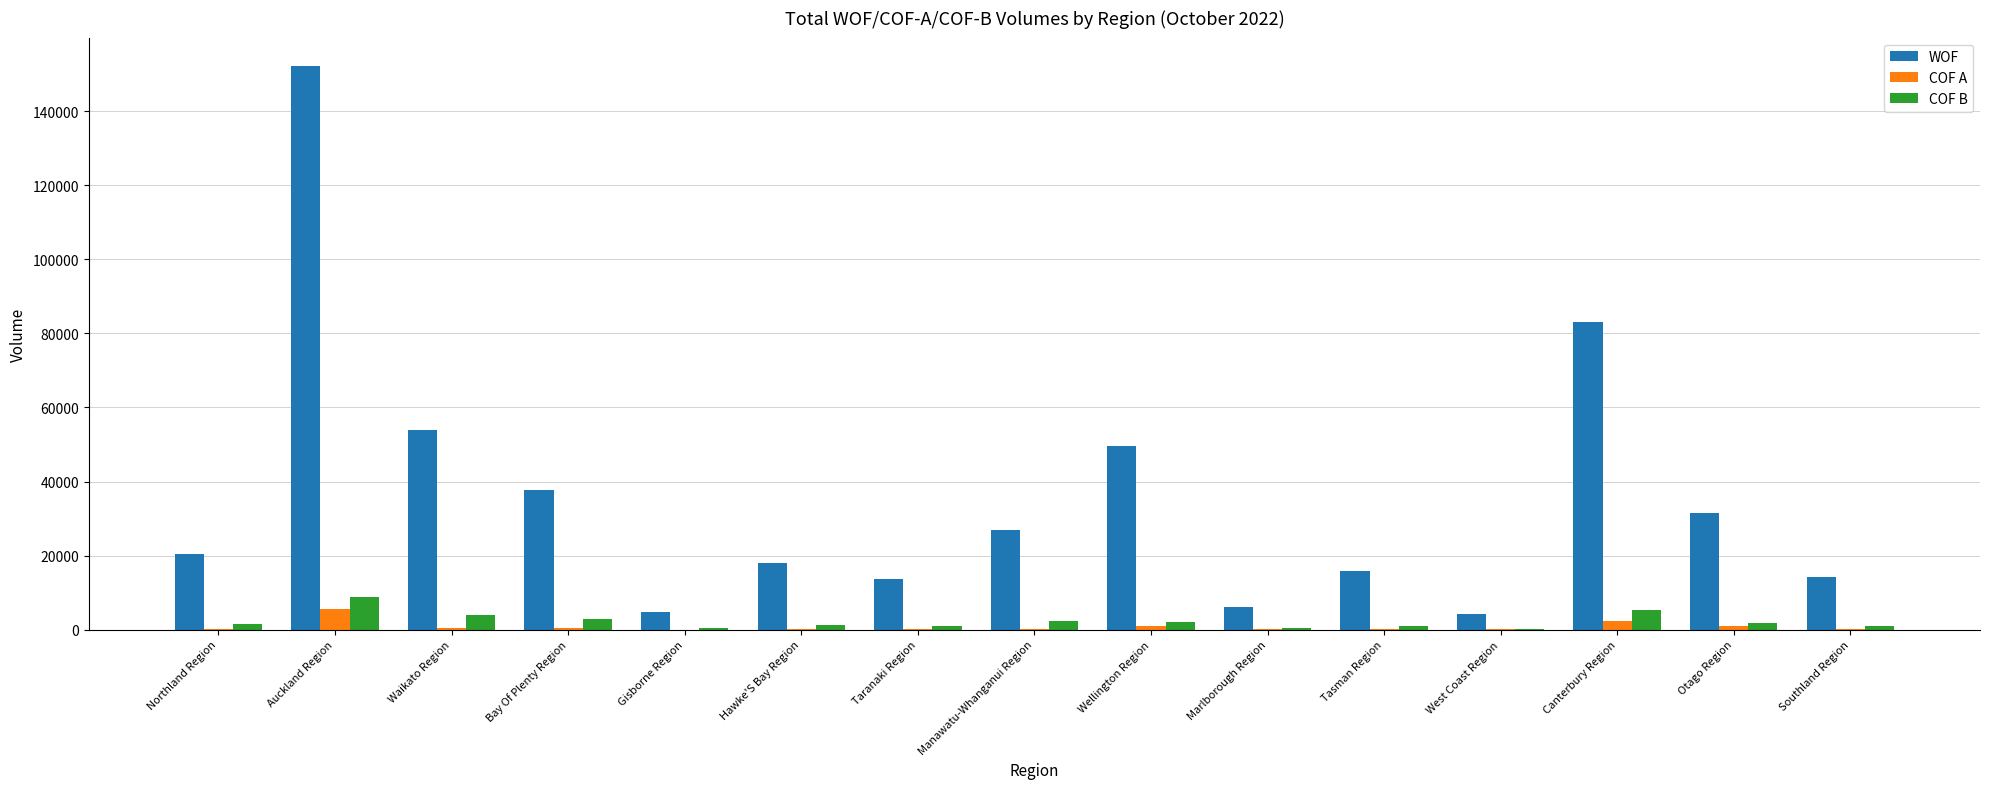

The WOF series shows 152307 at Auckland Region. True or false?

True